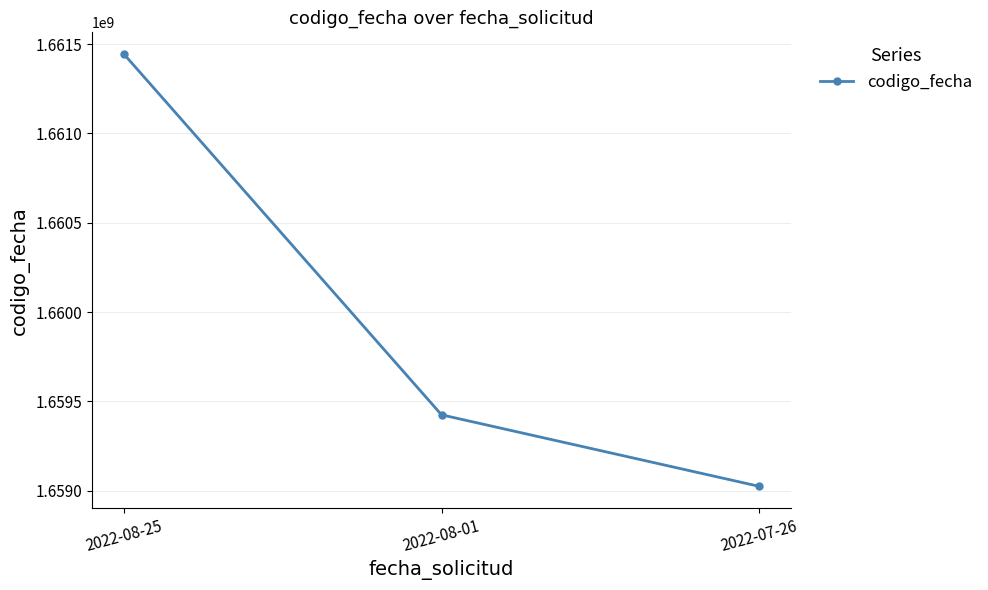

Reading right to left, list all the values displayed in this chart.

1659024471	1659424882	1661444602